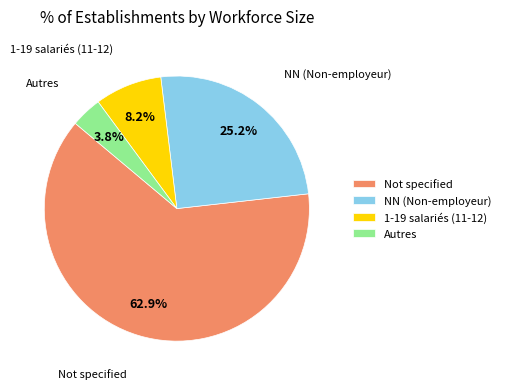

Which has a higher value, NN (Non-employeur) or 1-19 salariés (11-12)?

NN (Non-employeur)